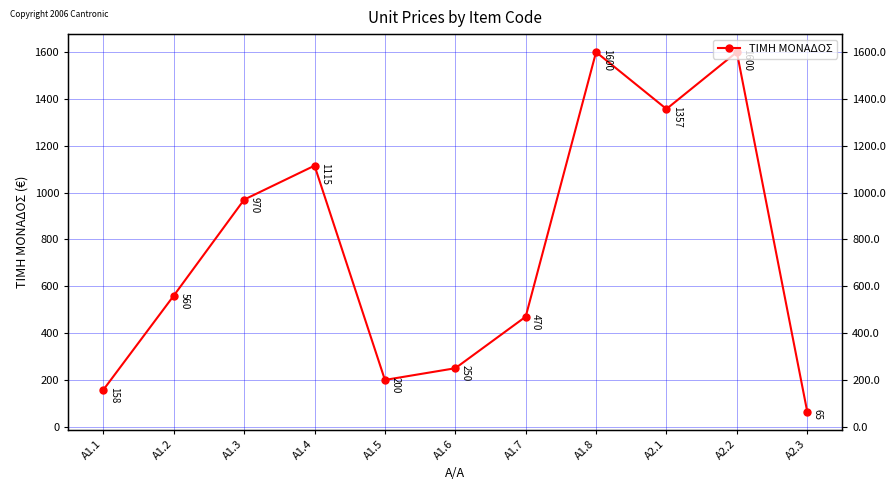

At which category does the chart reach its peak across all series?

A1.8